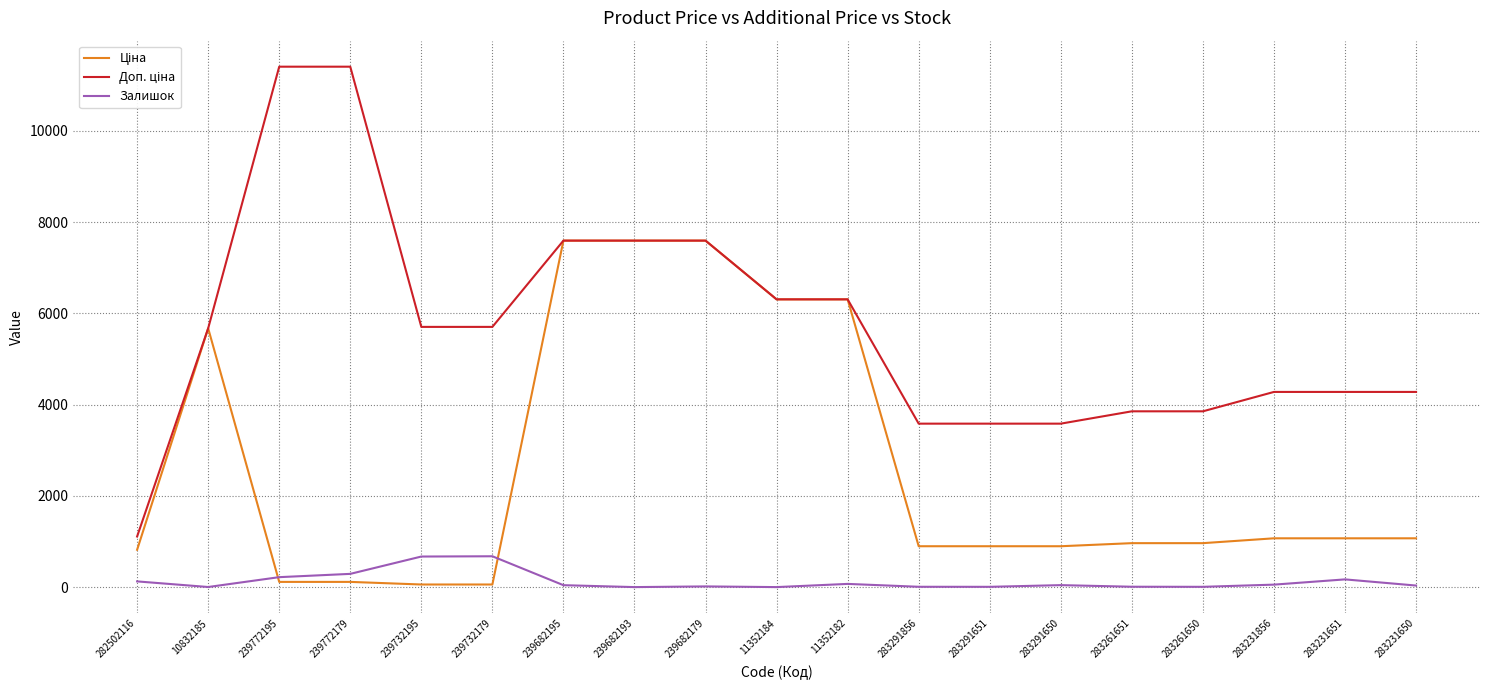

What is the highest value of the Залишок series?

676.0